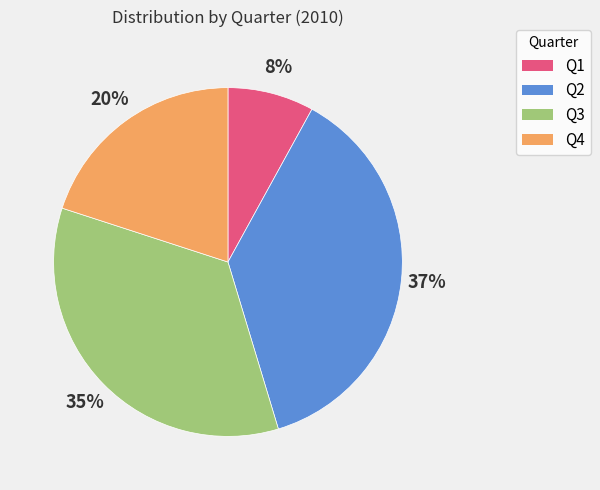

To the nearest percent, what is the average slice percentage?

25%